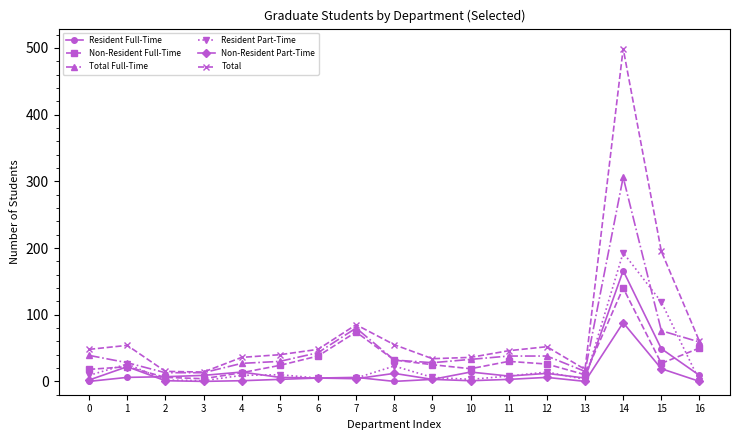

Is this an area chart (filled region under the line)?

No